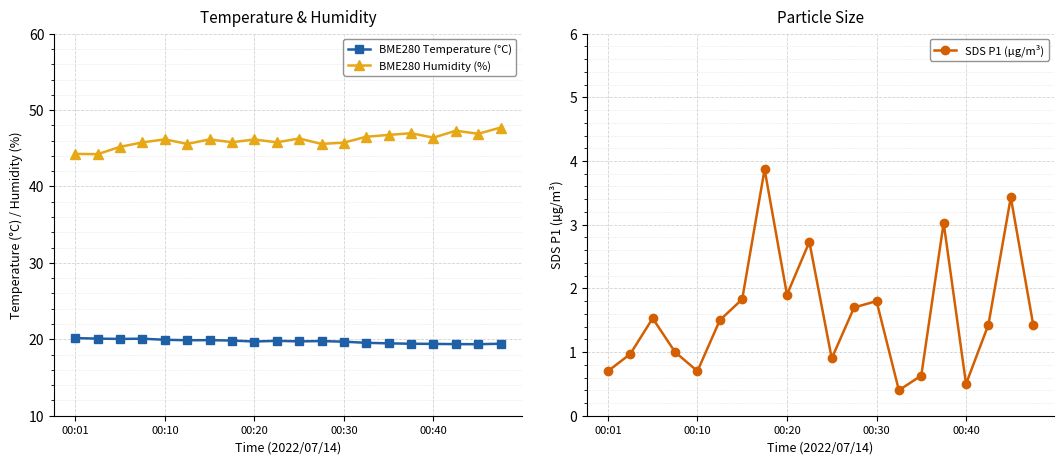

What is the maximum value shown in the chart?

47.7